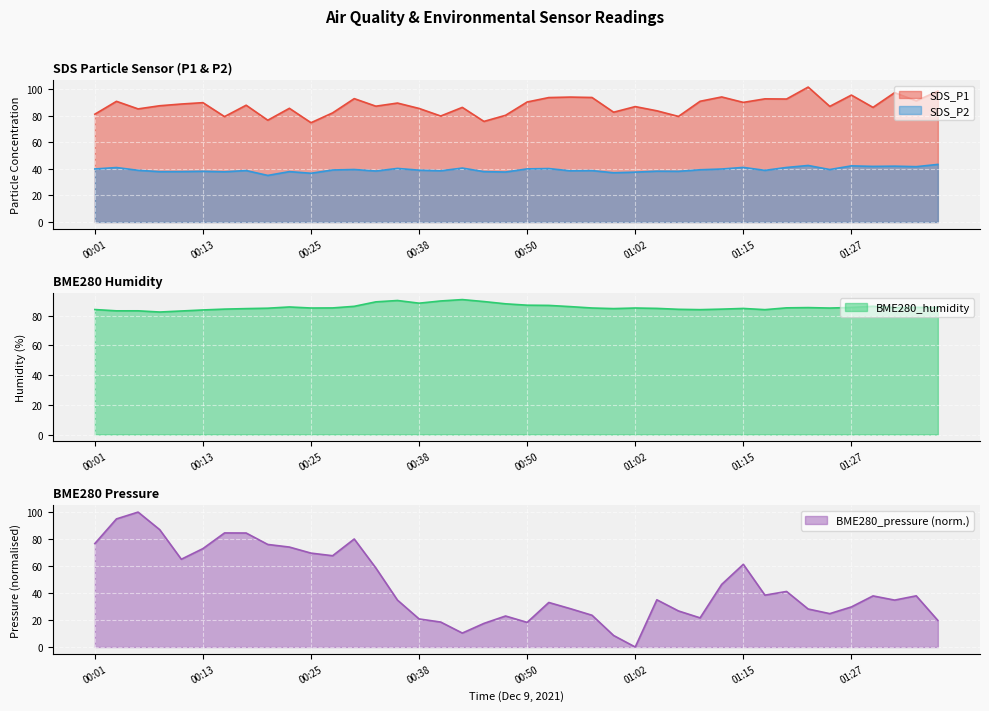

At which category does the chart reach its peak across all series?

01:22